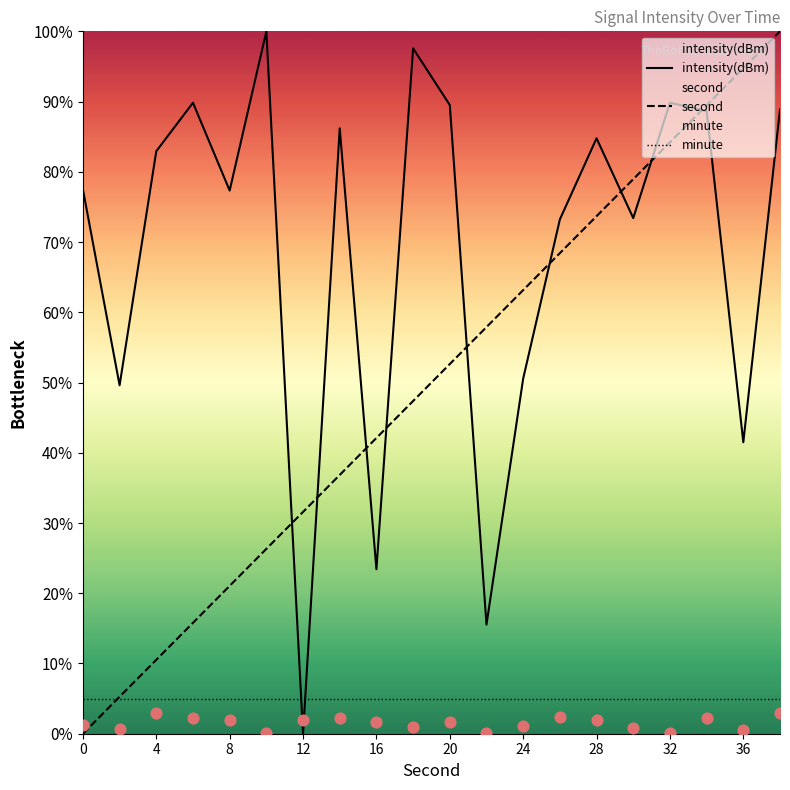

What are all the series names shown in the legend?

intensity(dBm), second, minute